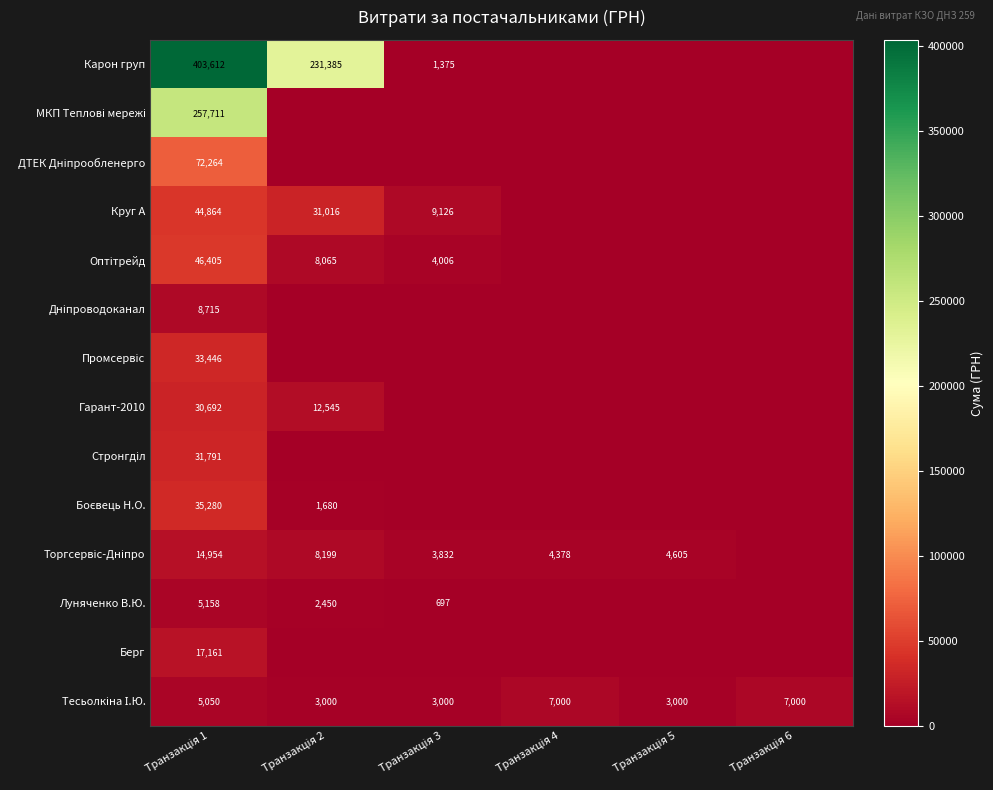

True or false: Боєвець Н.О. has a value of -10902.4 at Транзакція 4.

False